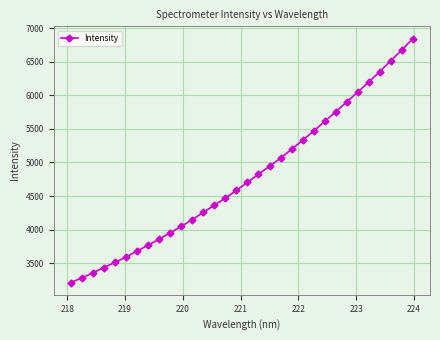

What is the difference between the second highest and minimum values?

3465.1